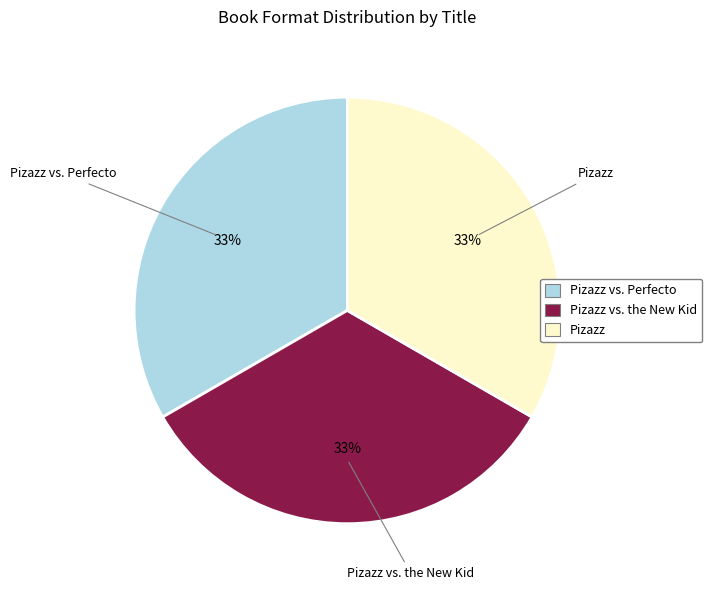

To the nearest percent, what is the average slice percentage?

33%